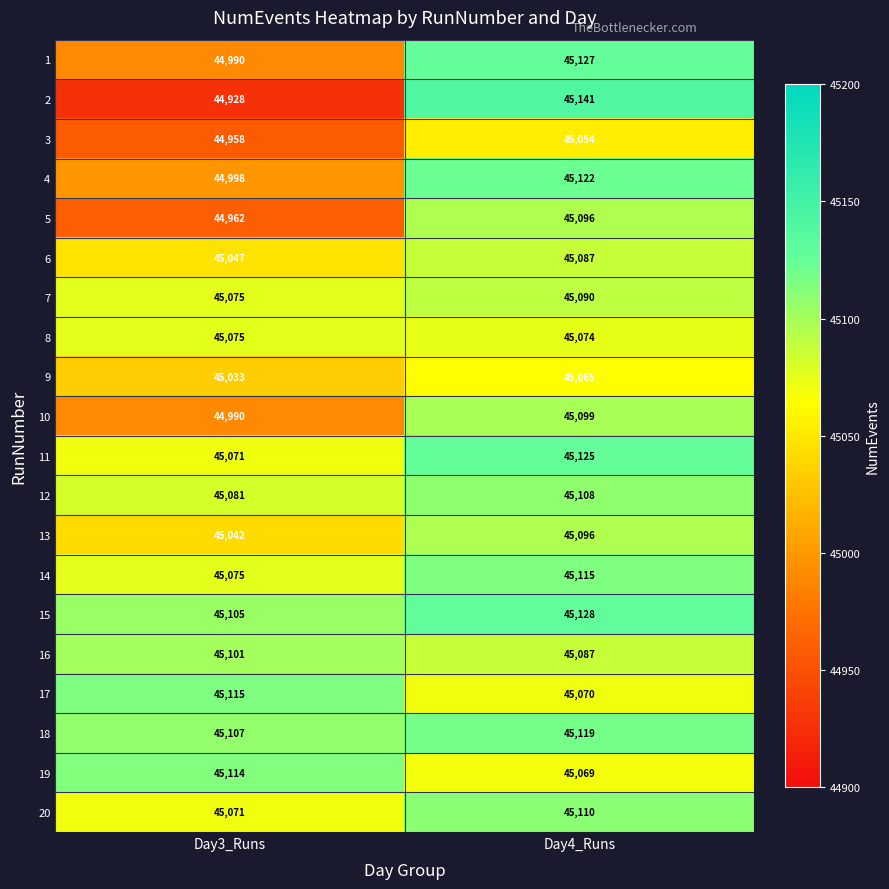

Count the number of categories in the chart.

2